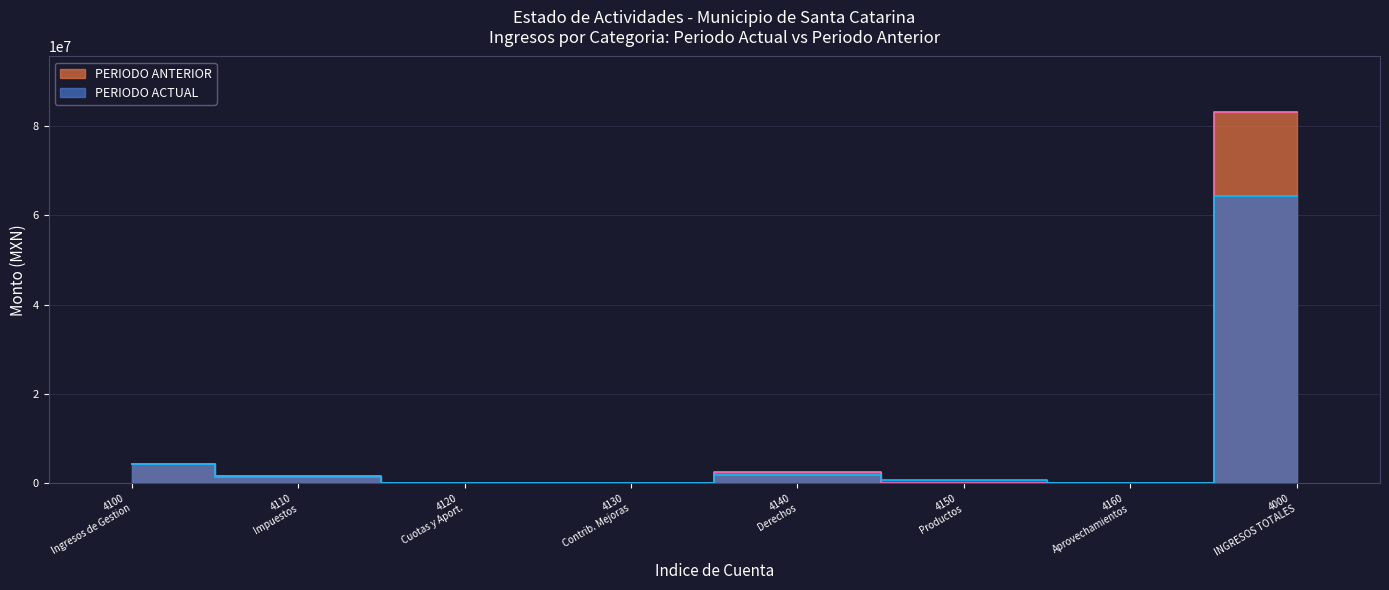

How many interior local valleys does the PERIODO ACTUAL series have?

1